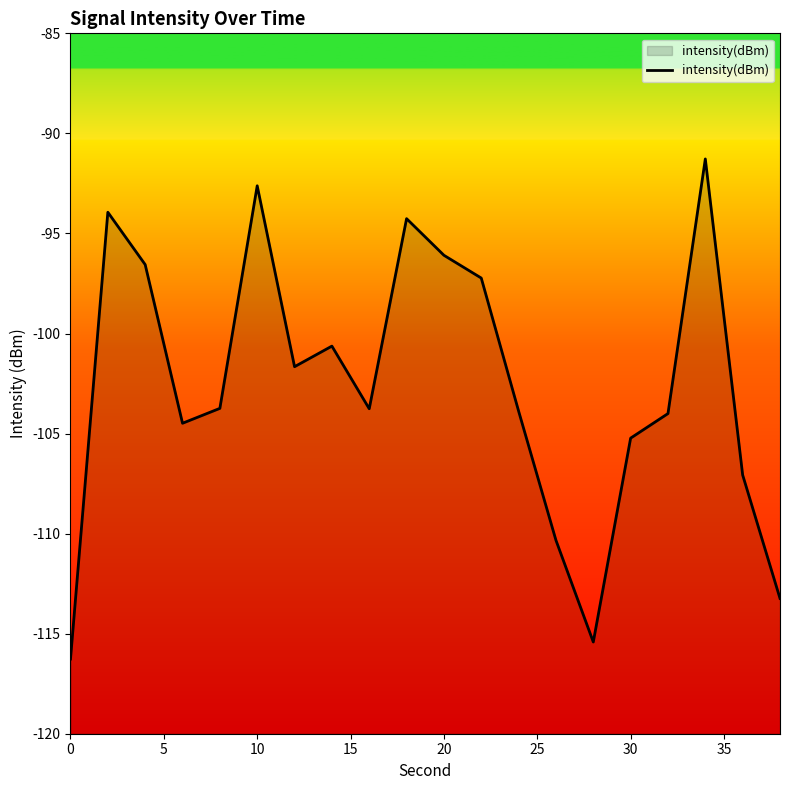

What is the difference between the maximum and minimum values?

25.0